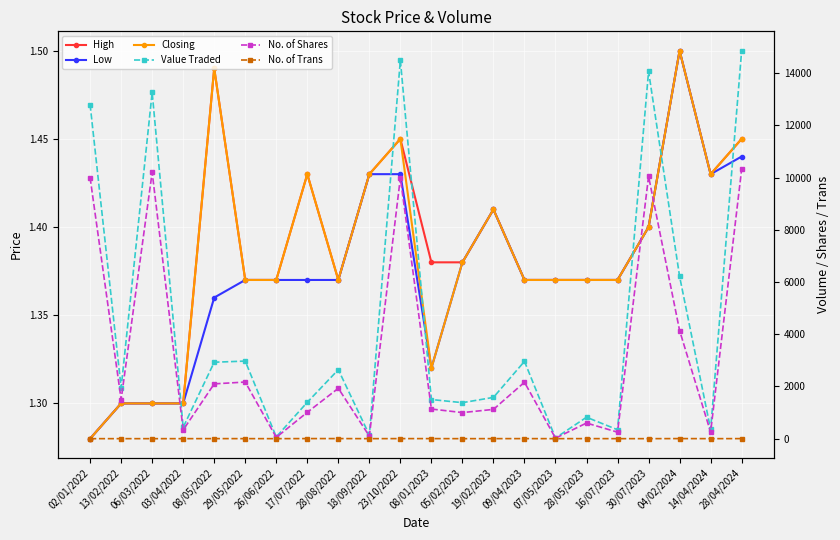

Which category has the highest value in the Value Traded series?

28/04/2024